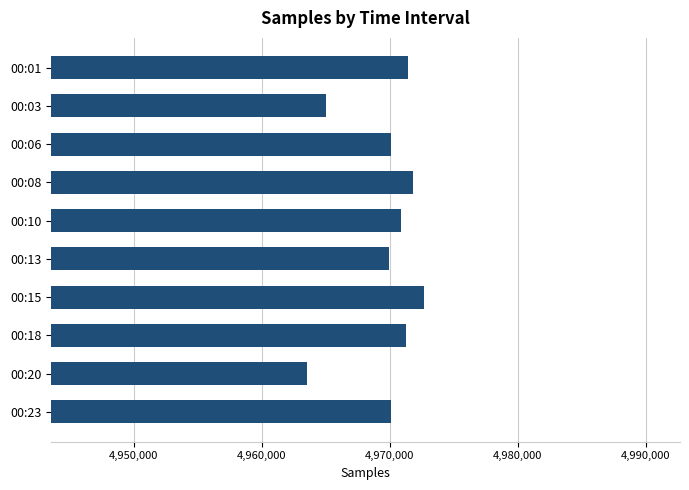

What is the approximate value at 00:08, to the nearest 50?

4971800